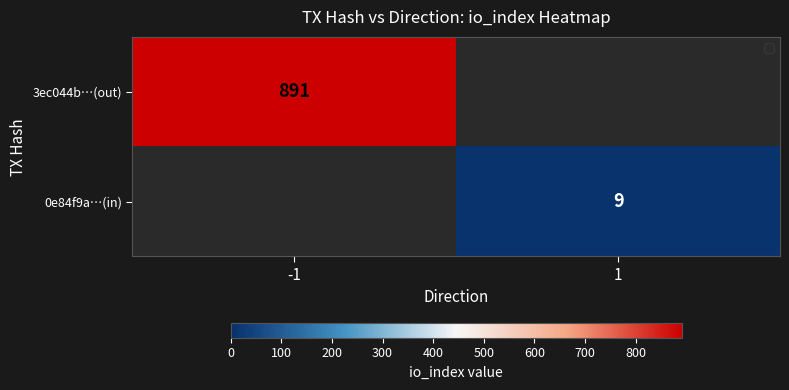

Is the value of 0e84f9a…(in) at 1 greater than the value of 3ec044b…(out) at -1?

No